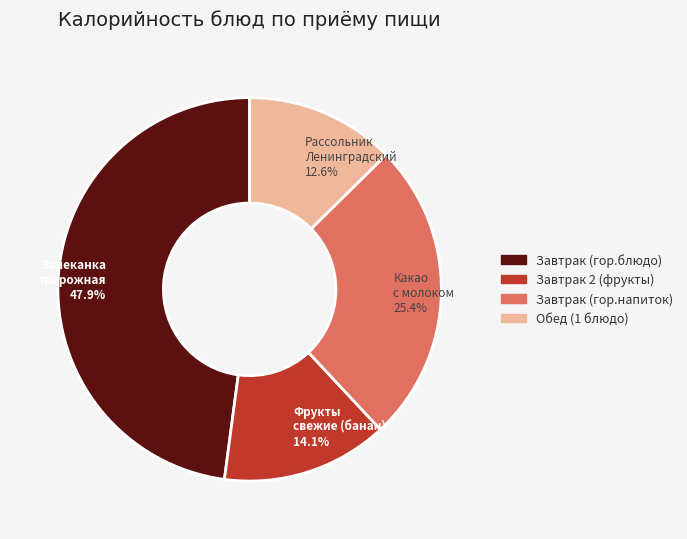

What is the ratio of the value at Запеканка творожная 47.9% to the value at Фрукты свежие (банан) 14.1%?

3.4